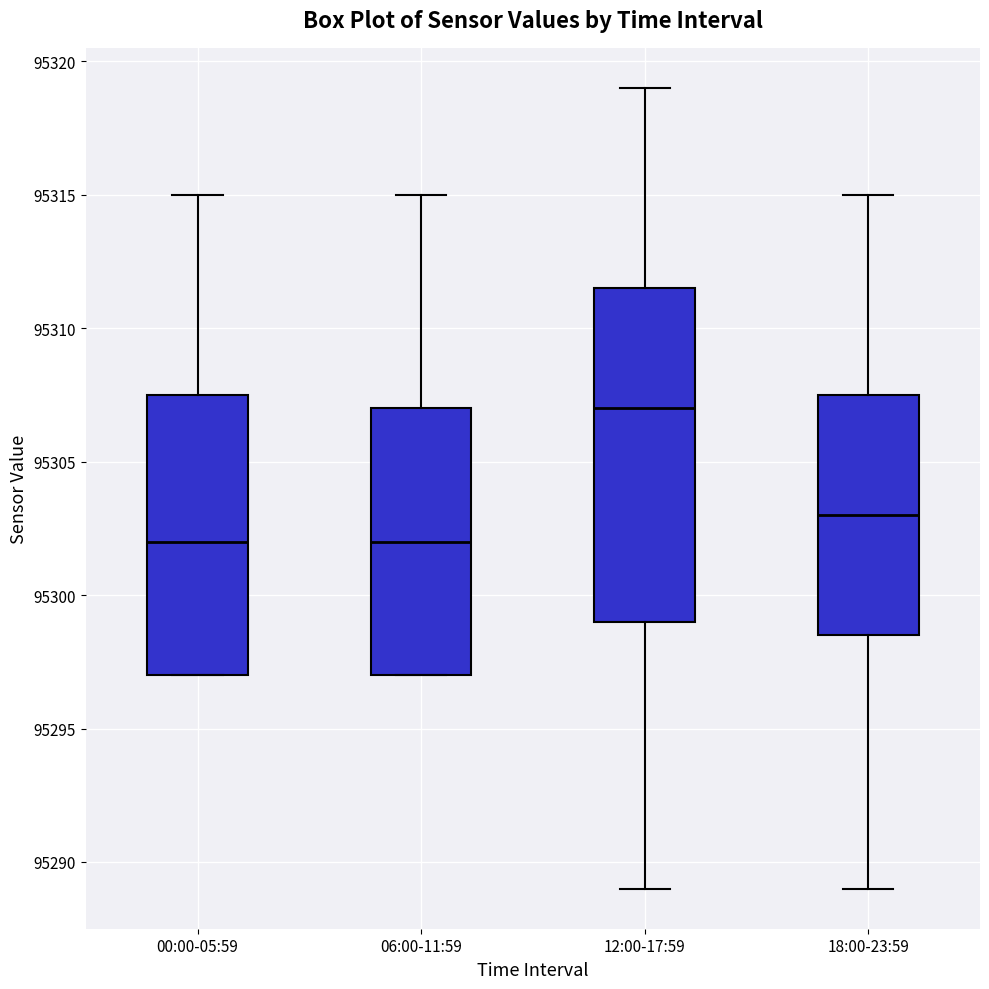

Where does the upper whisker of the box for 12:00-17:59 end on the y-axis? The values are not printed on the chart, so give them approximately, as read against the axis.

95319.0